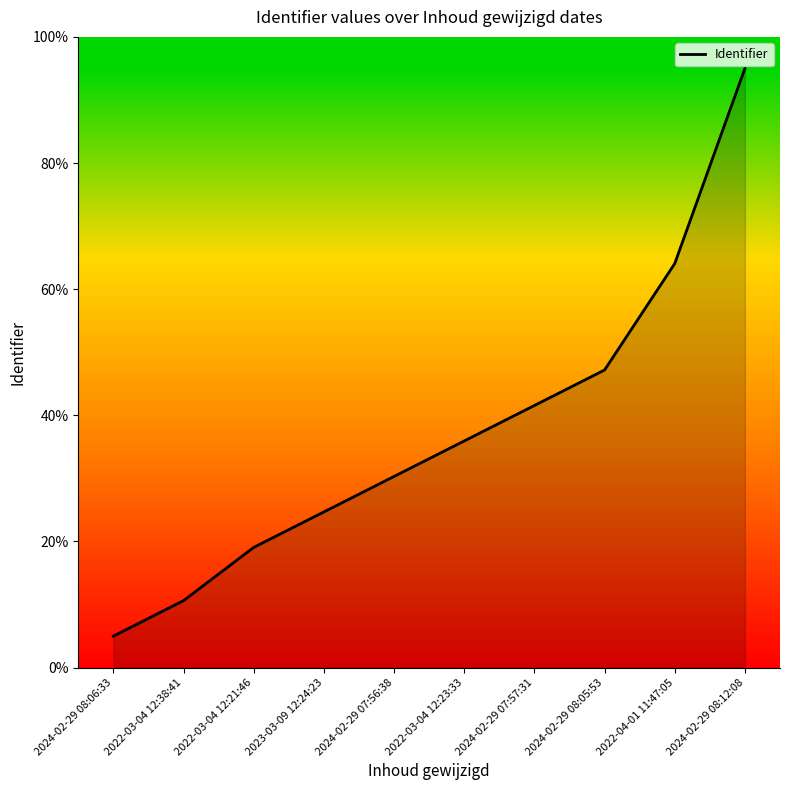

At which label is the value closest to 50?

2024-02-29 08:05:53